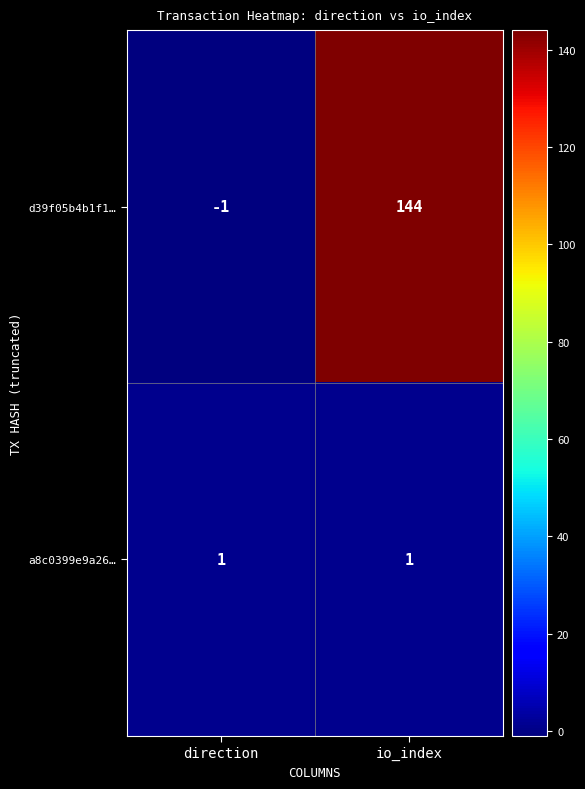

What is the greatest value displayed?

144